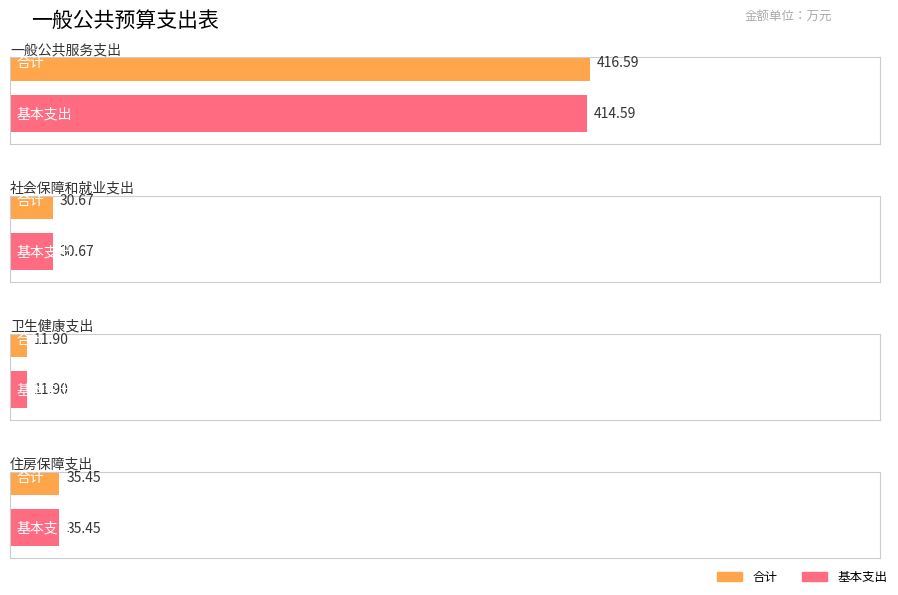

What is the value of the 合计 bar at the 3rd from the left?

11.9